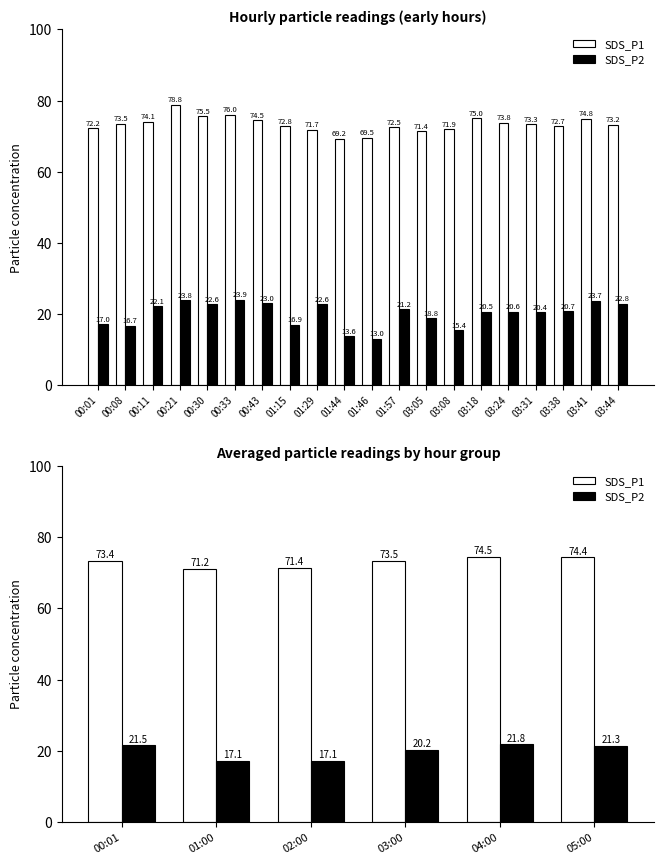

Rank the series at 01:00 from lowest to highest value.

SDS_P2, SDS_P1